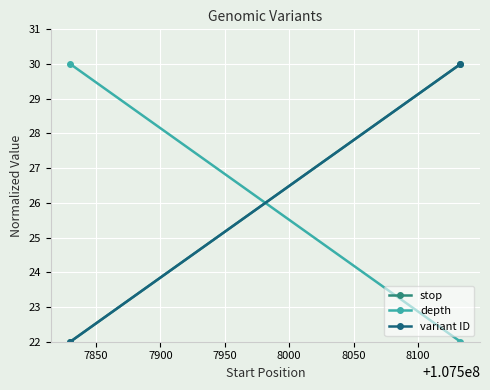

How many lines are shown in the chart?

3